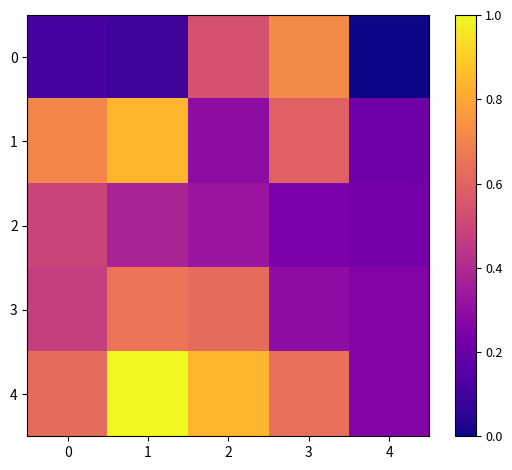

Rank the series at 4 from highest to lowest value.

3, 4, 2, 1, 0